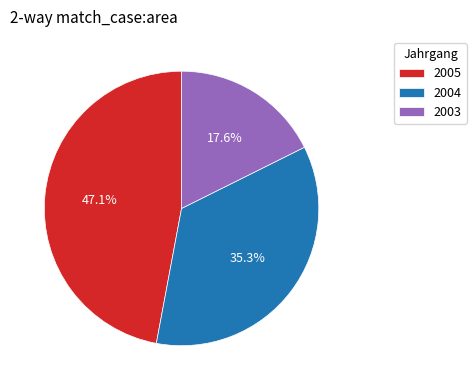

To the nearest percent, what portion does 2005 represent?

47%